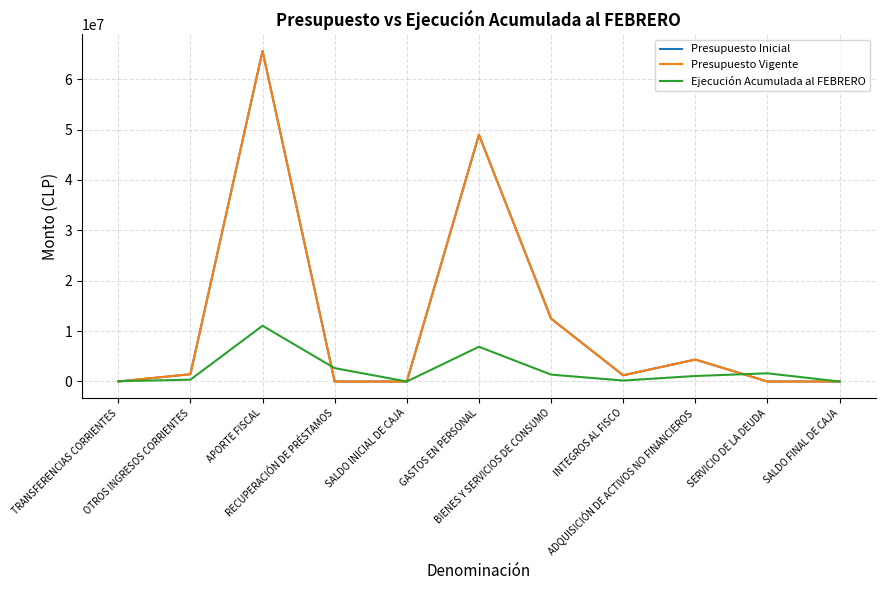

Does the chart display data point markers on the line(s)?

No